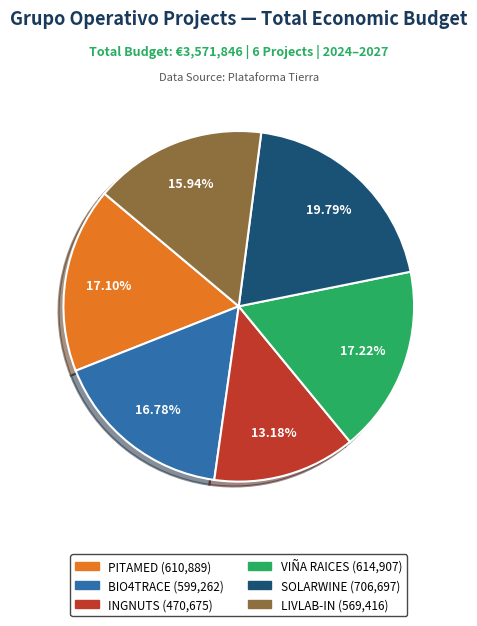

To the nearest percent, what is the difference between the LIVLAB-IN and INGNUTS slice percentages?

3%